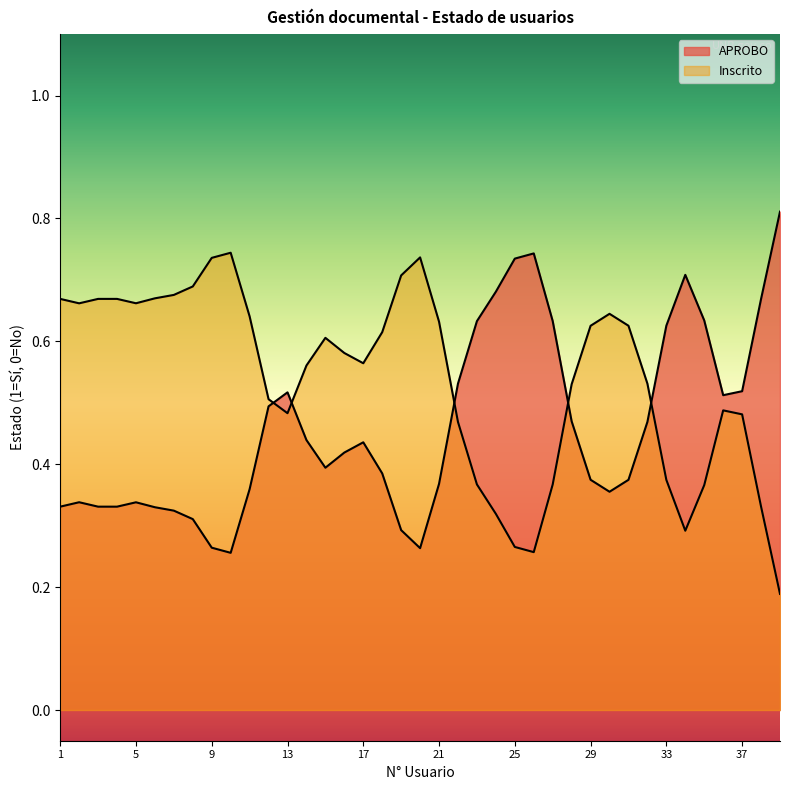

Does the chart display data point markers on the line(s)?

No